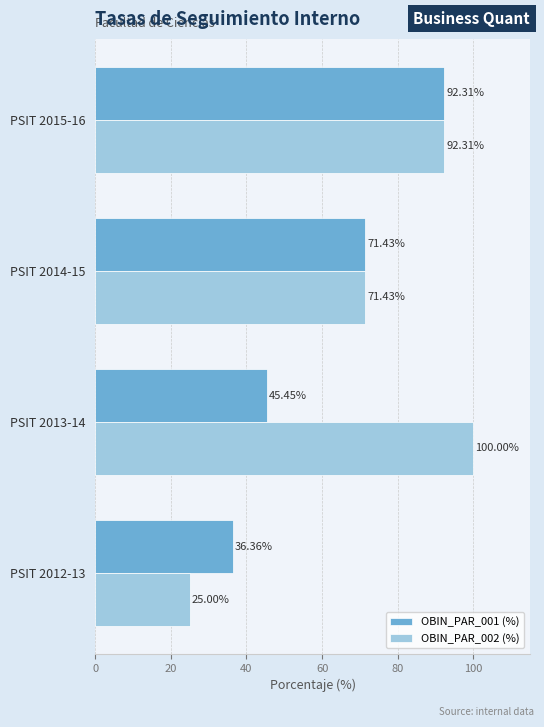

At which category is the sum across all series the highest?

PSIT 2015-16